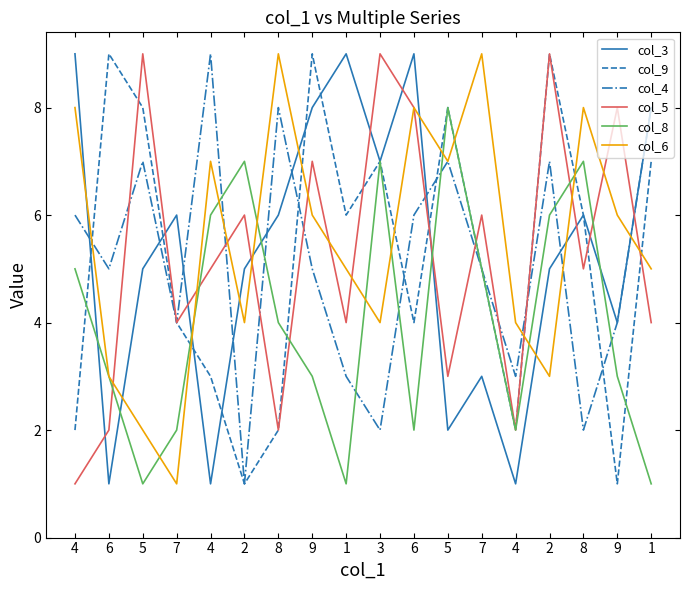

What are all the series names shown in the legend?

col_3, col_9, col_4, col_5, col_8, col_6